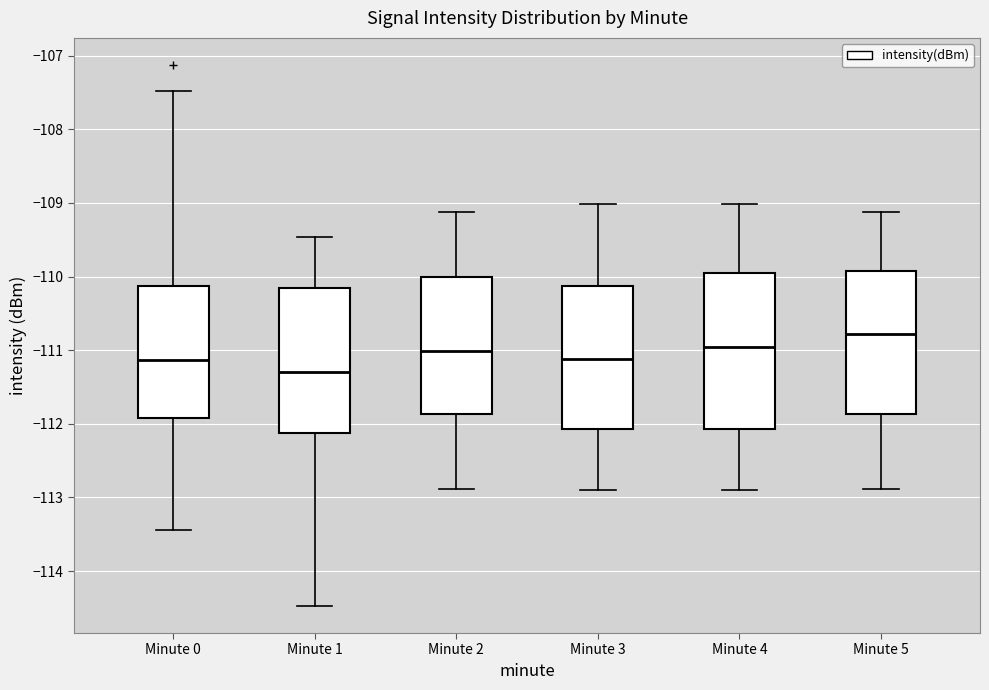

Where is the lower edge of the box for Minute 2 on the y-axis? The values are not printed on the chart, so give them approximately, as read against the axis.

-111.9